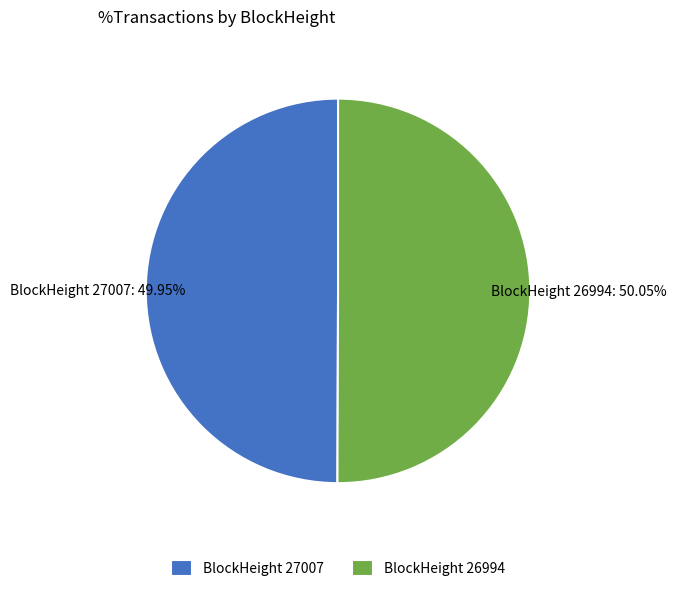

Count the number of slices in the pie.

2